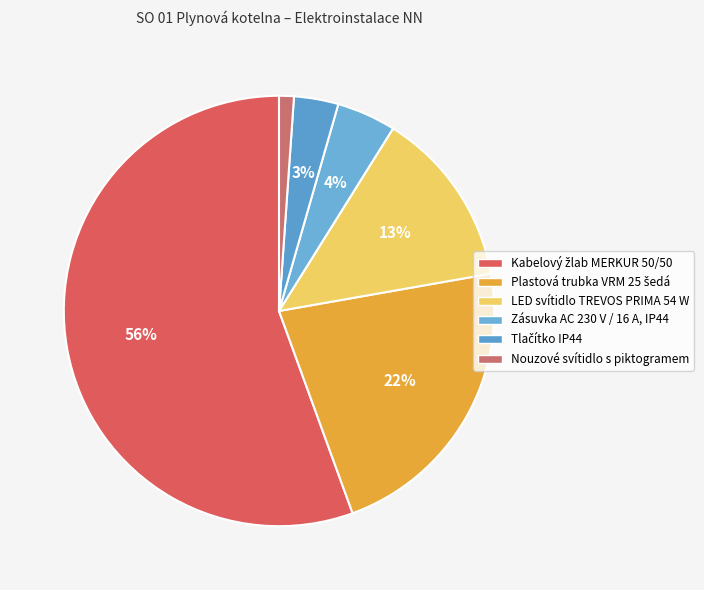

Which slice is the largest?

Kabelový žlab MERKUR 50/50